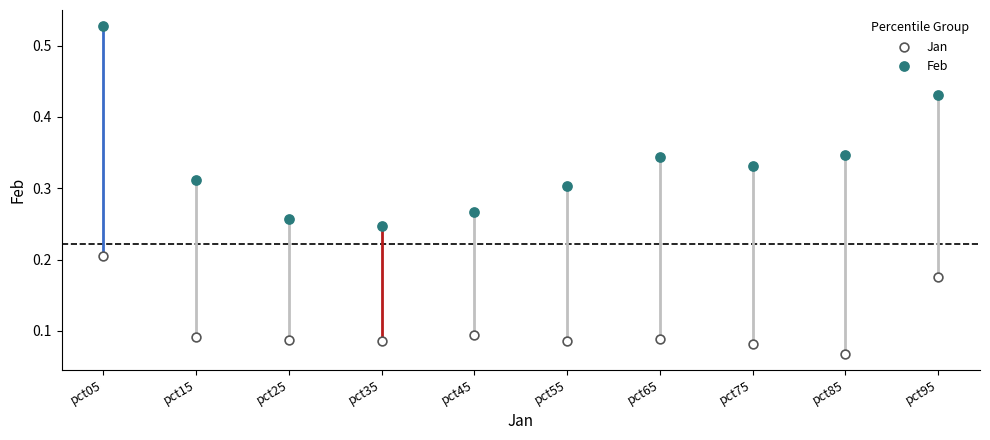

What are all the series names shown in the legend?

Jan, Feb